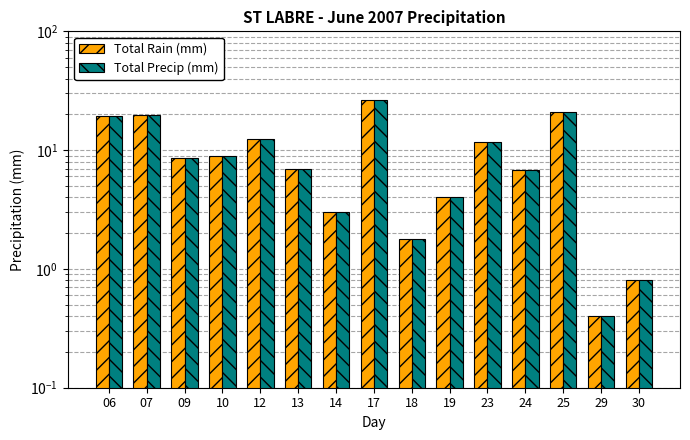

Between 14 and 17, which series saw the biggest shift?

Total Rain (mm)